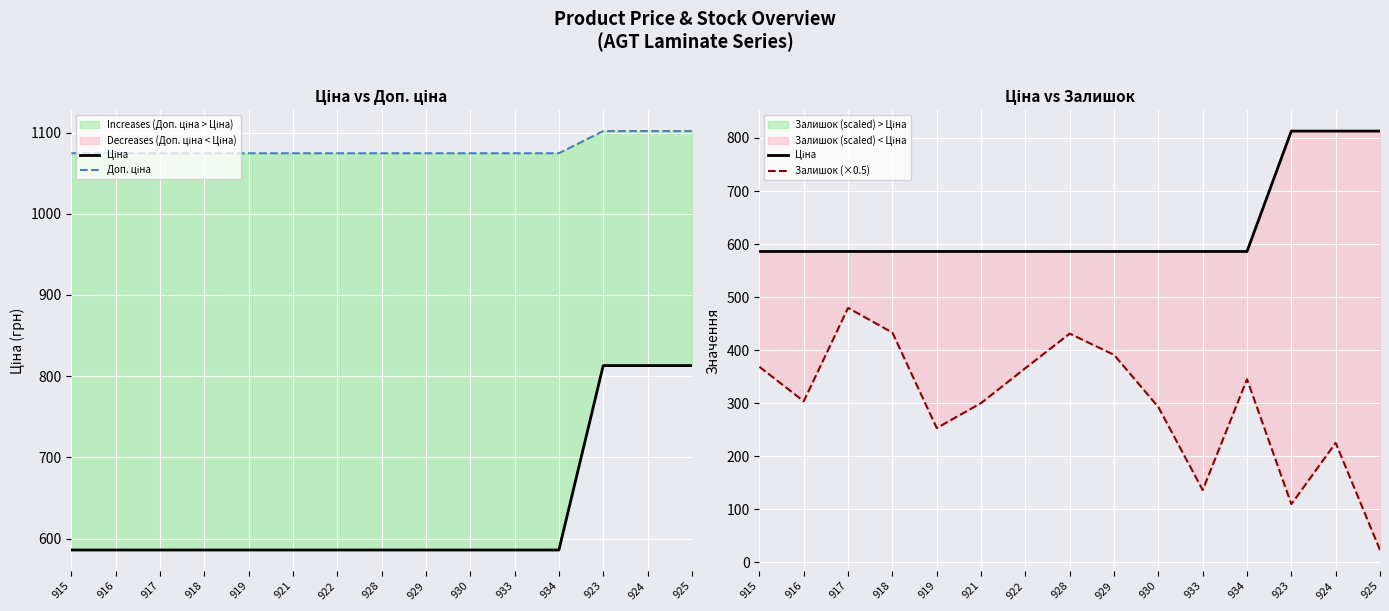

Reading left to right, transcribe all the data shown in this chart.

Ціна: 586.0	586.0	586.0	586.0	586.0	586.0	586.0	586.0	586.0	586.0	586.0	586.0	813.0	813.0	813.0
Доп. ціна: 1074.5	1074.5	1074.5	1074.5	1074.5	1074.5	1074.5	1074.5	1074.5	1074.5	1074.5	1074.5	1101.8	1101.8	1101.8
Залишок (×0.5): 368.5	303.5	479.5	433.0	253.0	300.0	366.0	431.0	391.0	292.5	136.0	345.0	109.5	225.0	23.0